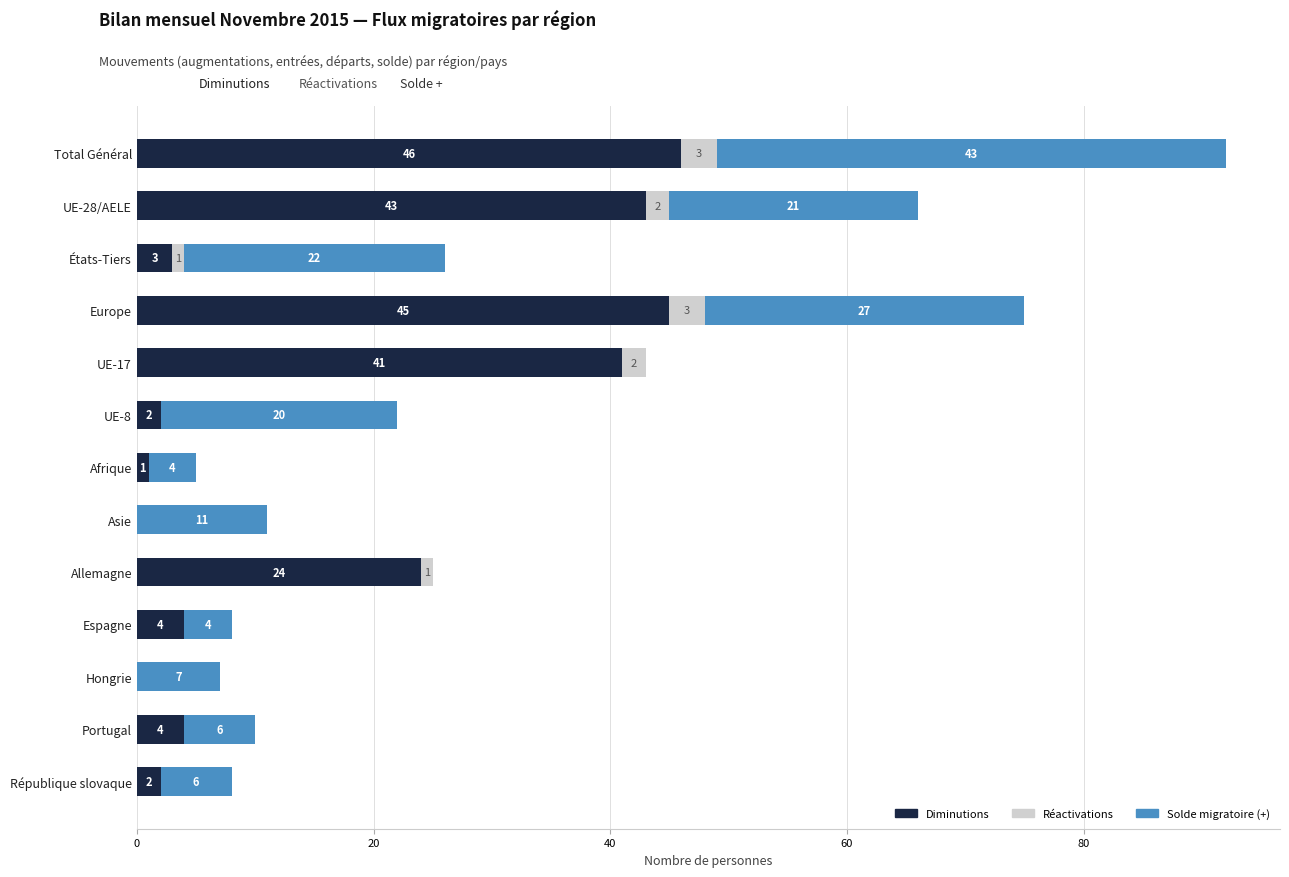

Is it true that Diminutions equals 41 at UE-17?

True